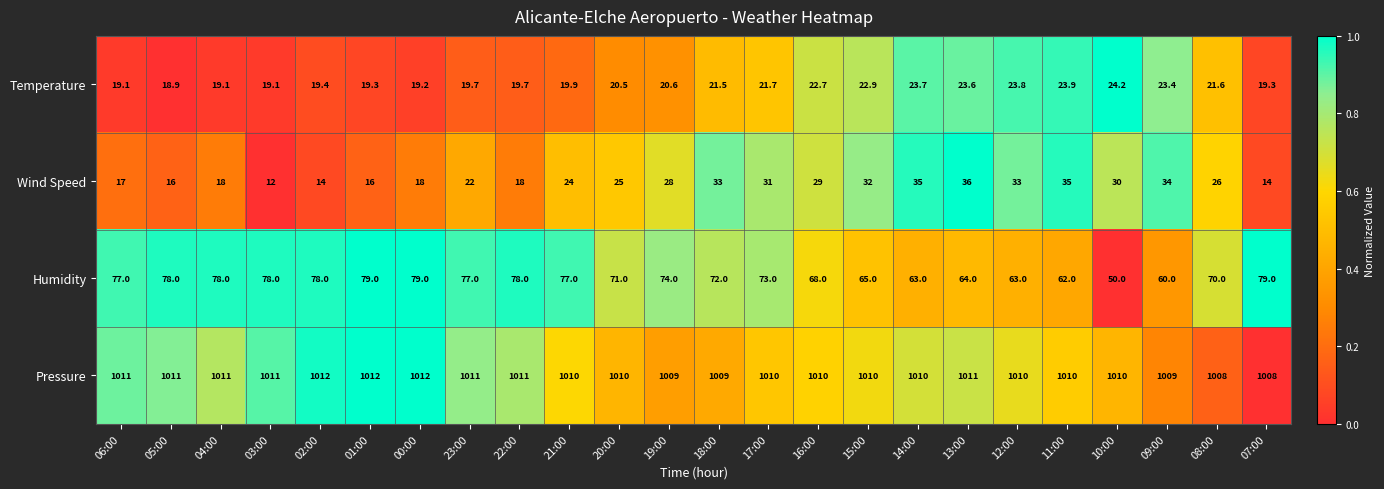

What is the spread (max minus min) of values at 05:00?

995.0